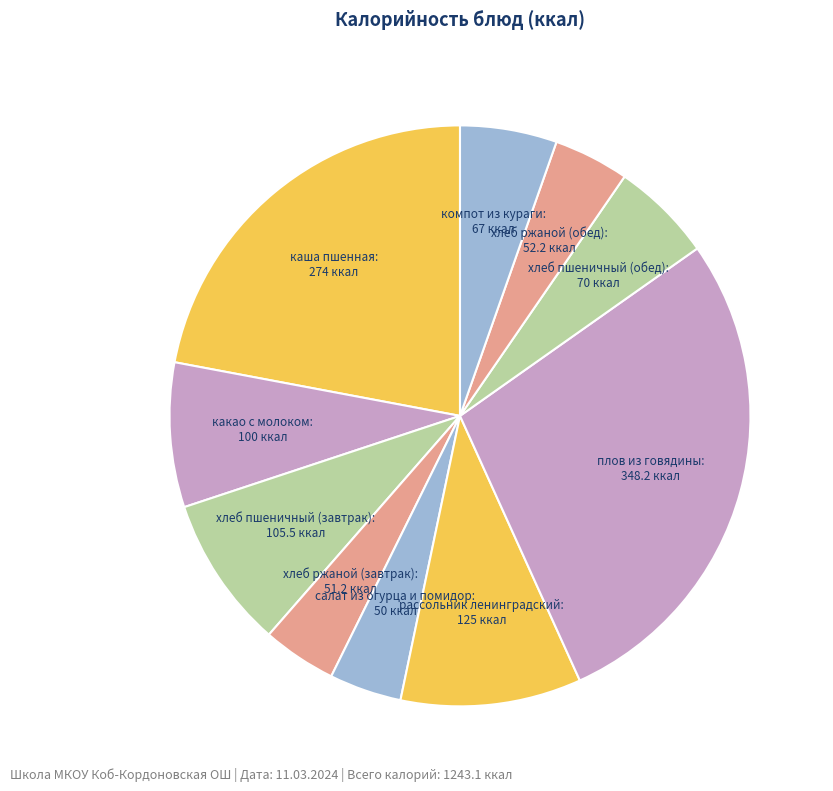

True or false: хлеб пшеничный (завтрак) accounts for 1% of the total.

False